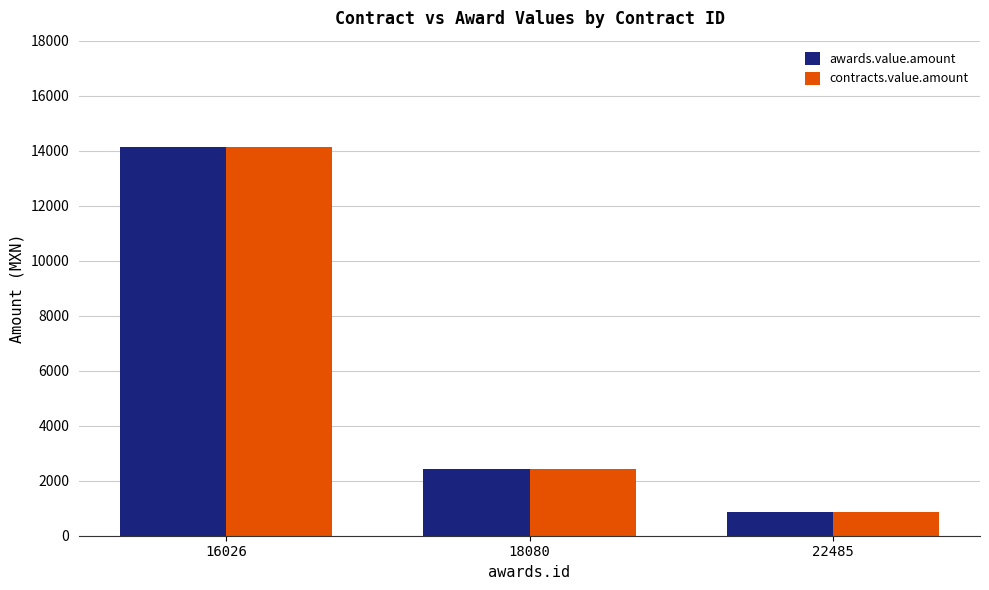

How many data points in awards.value.amount are less than 2430?

1